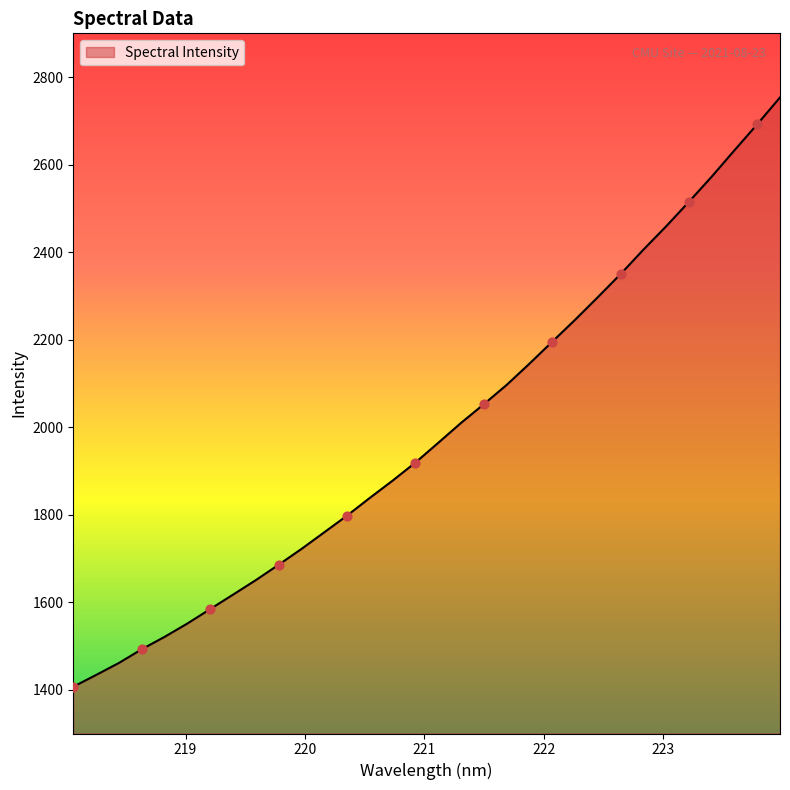

What is the minimum value shown in the chart?

1406.9